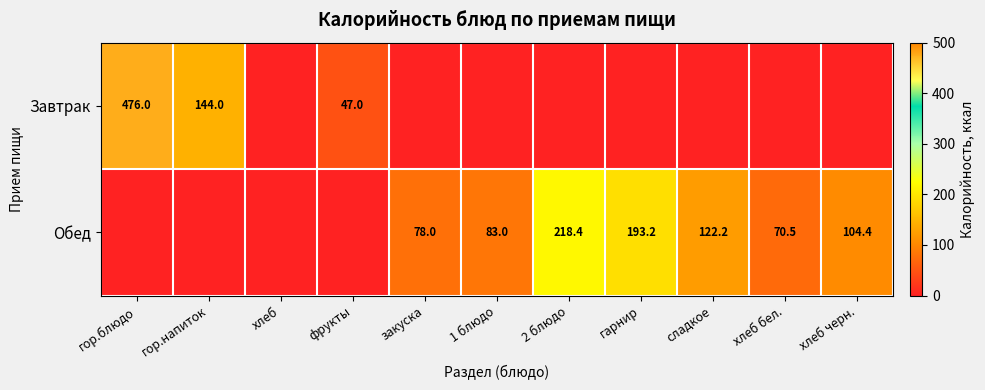

Is the value of Завтрак at гор.напиток greater than the value of Обед at сладкое?

Yes